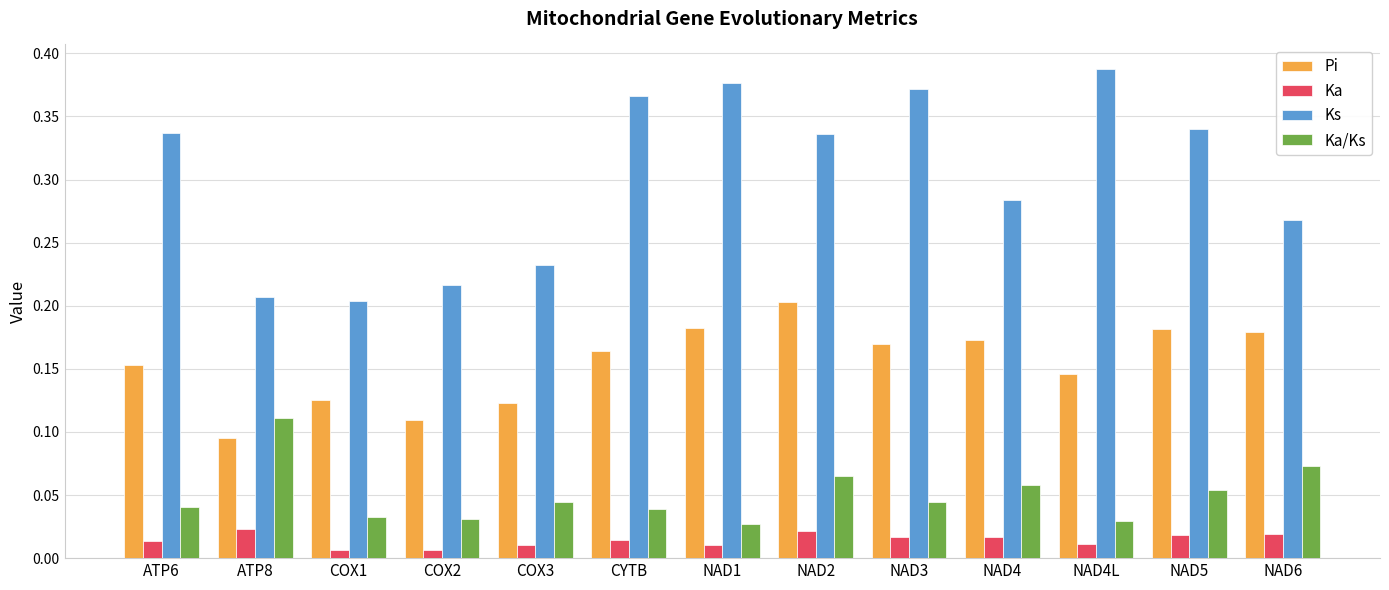

At which label does Ka/Ks reach its peak?

ATP8